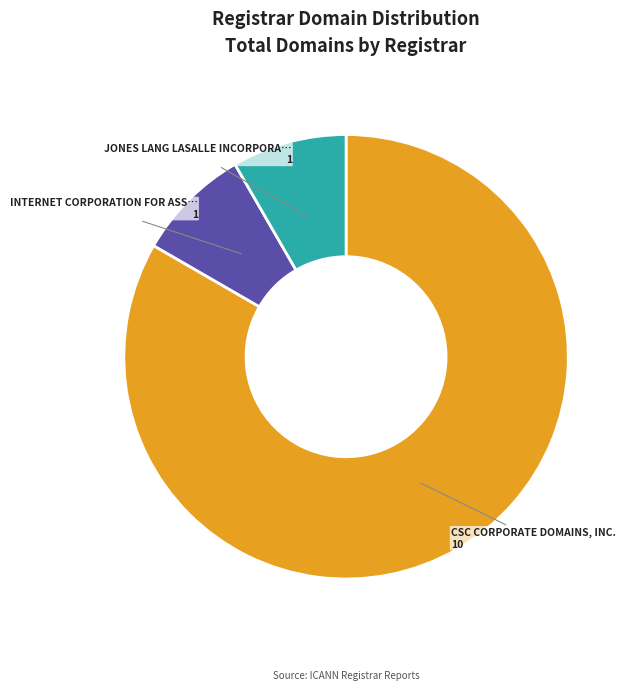

Is there any slice that represents more than half of the pie?

Yes